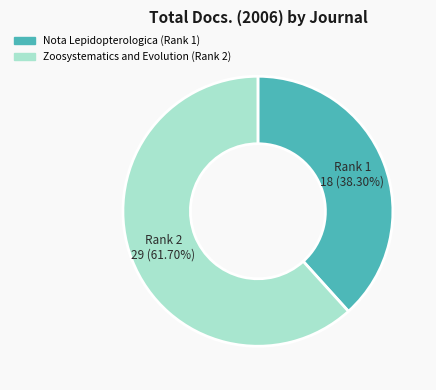

What is the largest slice in the pie chart?

Zoosystematics and Evolution (Rank 2)